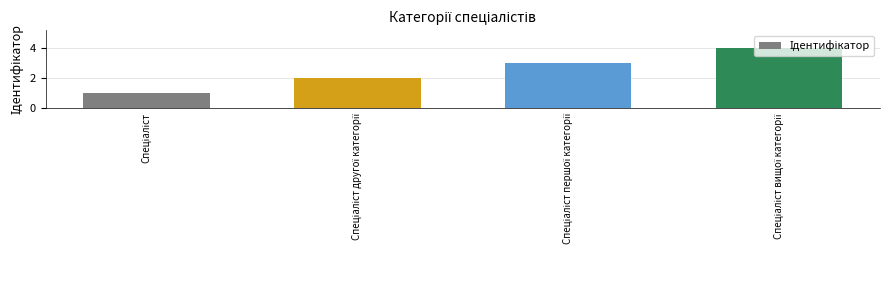

What is the sum of all values?

10